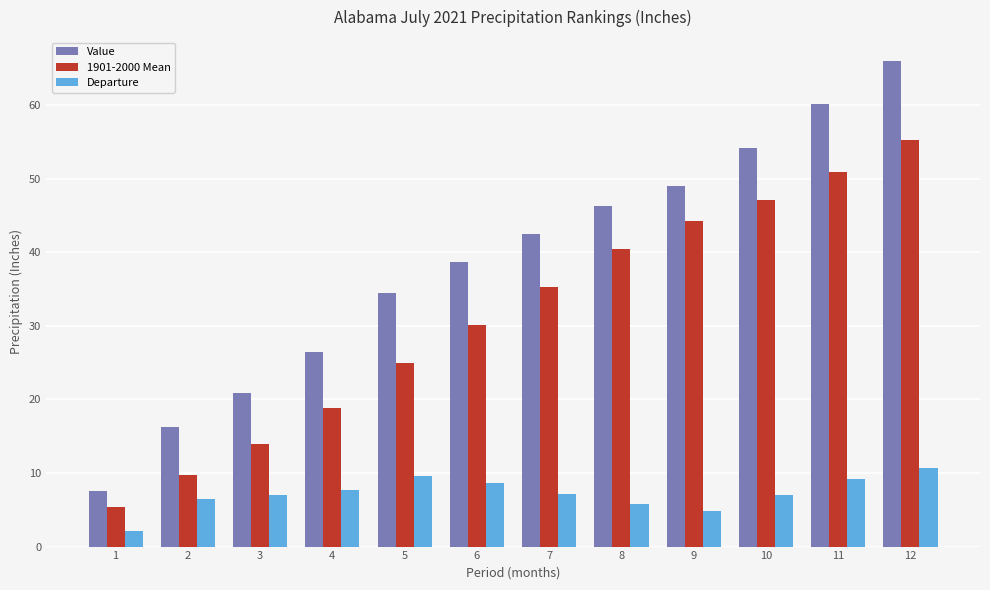

What is the average value of the Departure series?

7.2